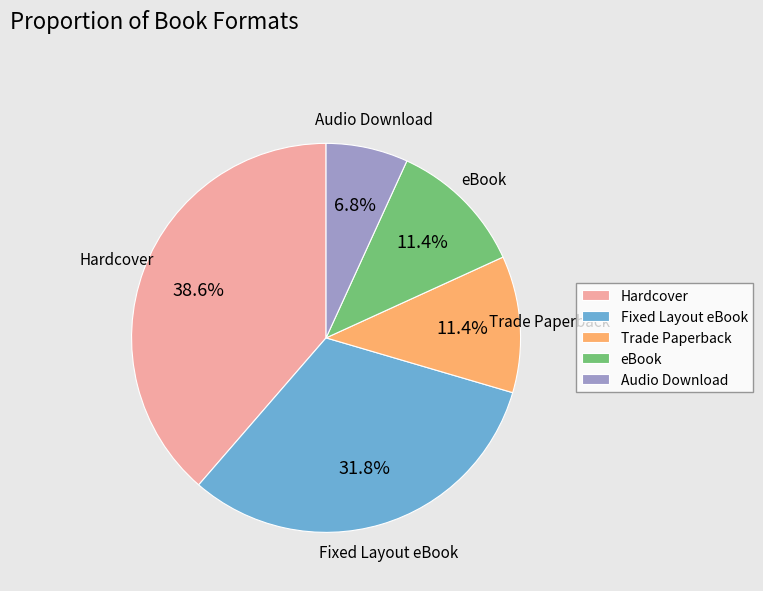

What percentage is the eBook slice, to the nearest percent?

11%